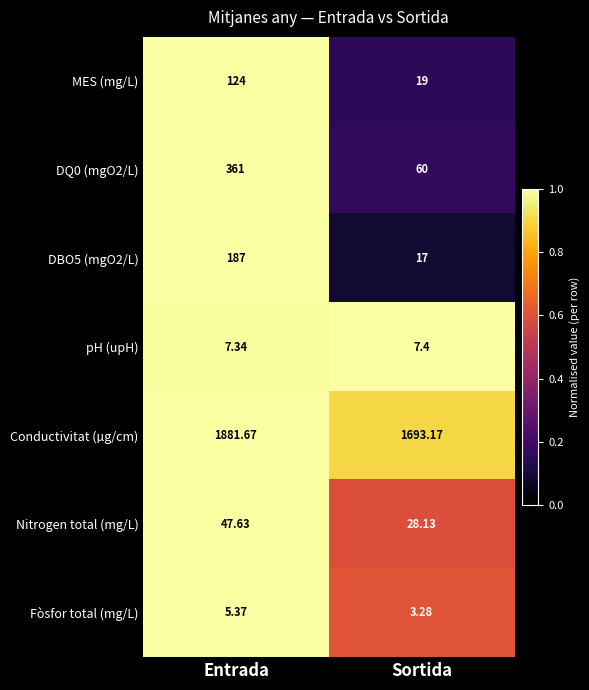

Which category has the highest value in the DBO5 (mgO2/L) series?

Entrada